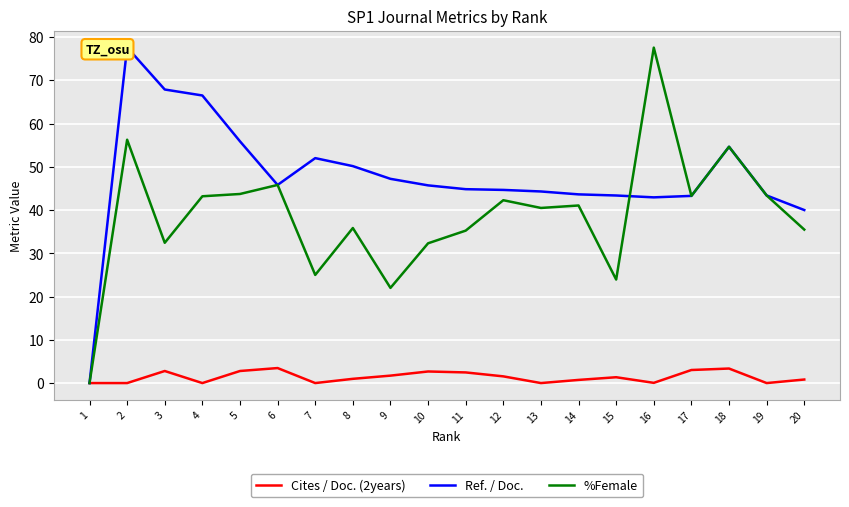

Which category has the highest value in the Ref. / Doc. series?

2